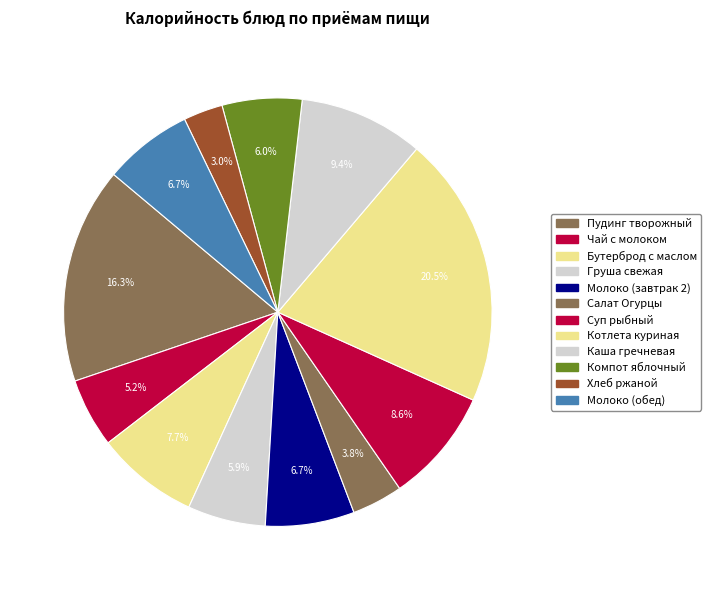

Rank the categories by value from highest to lowest.

Котлета куринная рубленая, Пудинг творожный с молоком сгущённым, Каша гречневая вязкая, Суп с рыбными консервами, Бутерброд с маслом сливочным, Молоко (завтрак 2), Молоко (обед), Компот из свежих яблок, Плоды и ягоды свежие (груша), Чай с молоком без сахара, Салат Огурцы пикантные, Хлеб ржаной